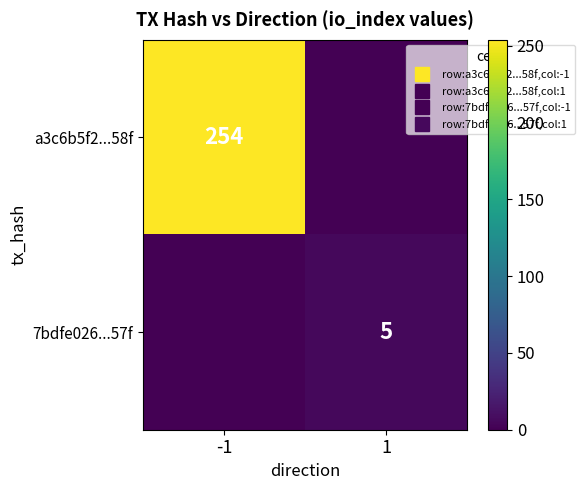

True or false: a3c6b5f2...58f has a value of 254 at -1.

True